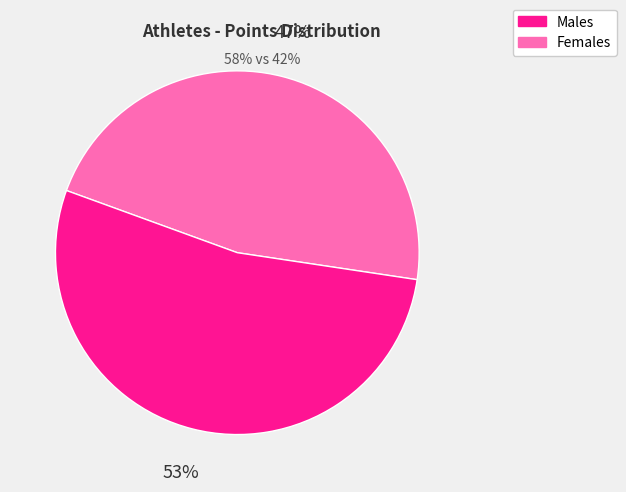

To the nearest percent, what is the average slice percentage?

50%